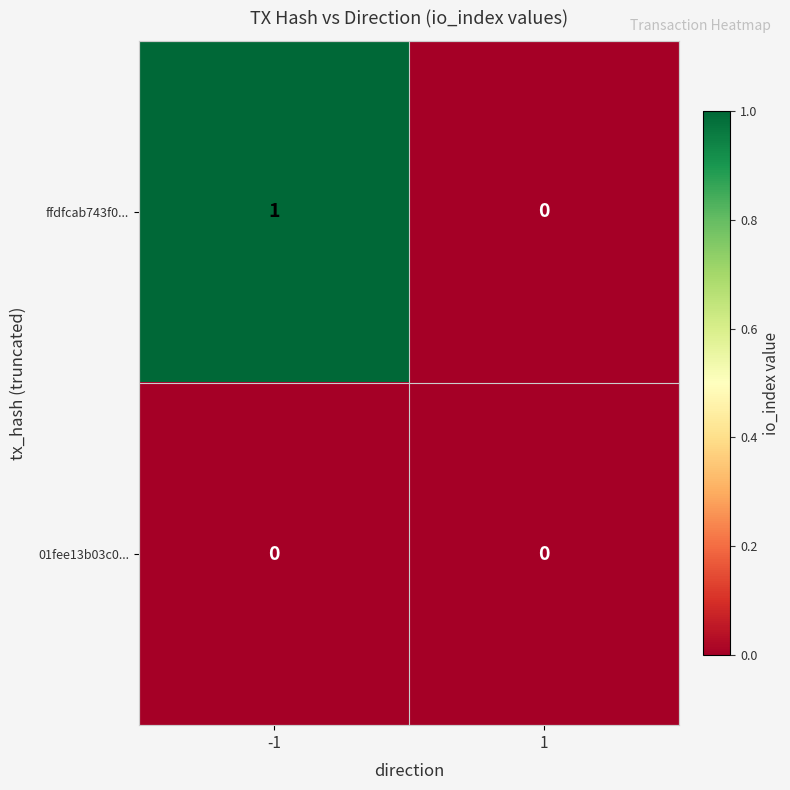

Rank the series by their average value, from highest to lowest.

ffdfcab743f0..., 01fee13b03c0...